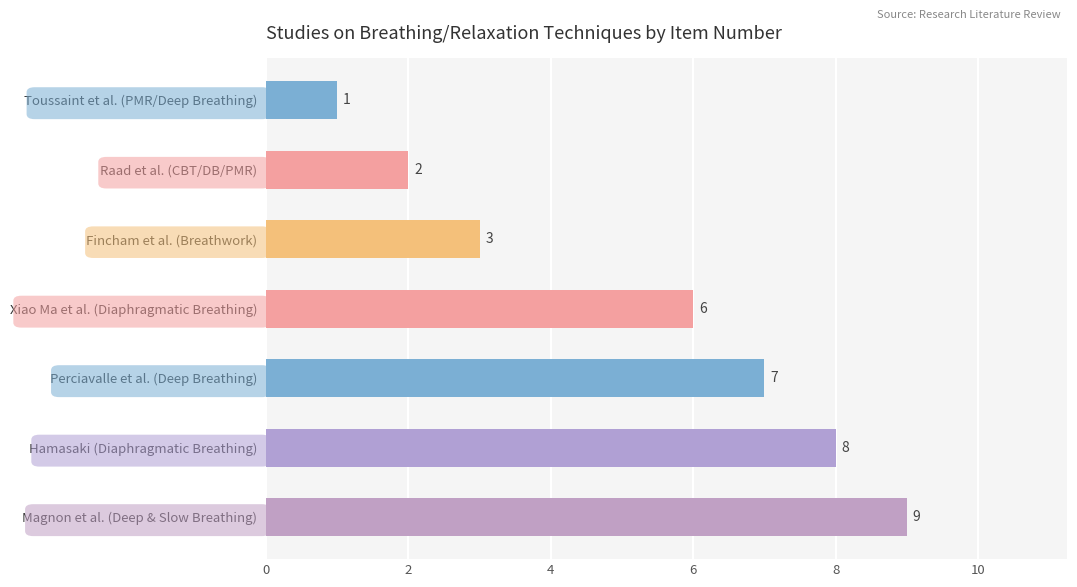

What is the difference between the maximum and minimum values?

8